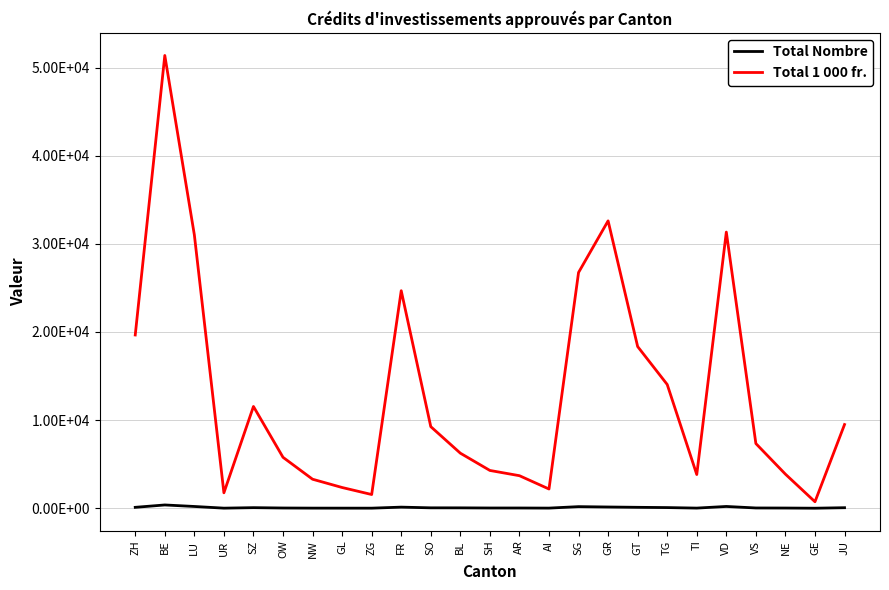

True or false: Total Nombre and Total 1 000 fr. cross at least once.

False